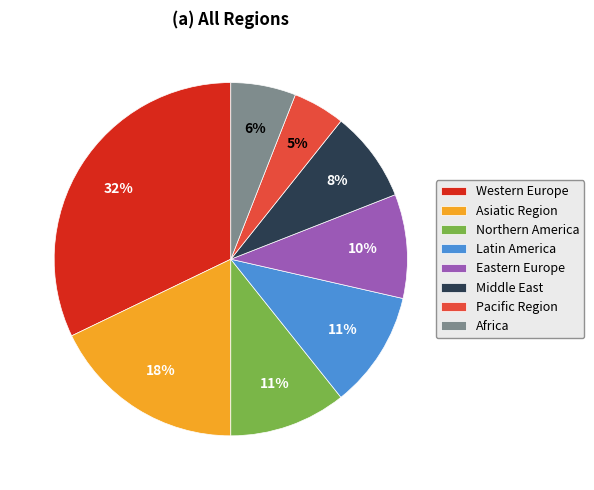

To the nearest percent, what is the combined percentage of Middle East and Western Europe?

40%